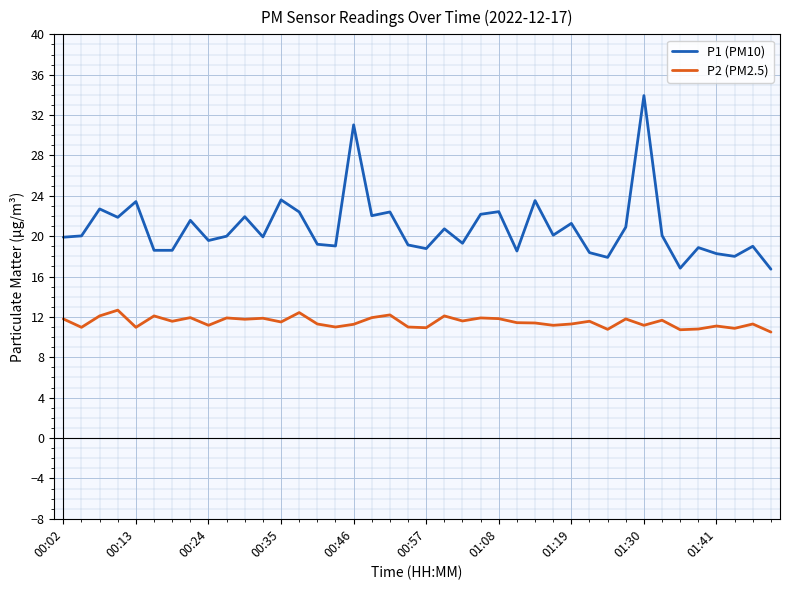

What is the difference between the maximum and minimum values in the P2 (PM2.5) series?

2.2